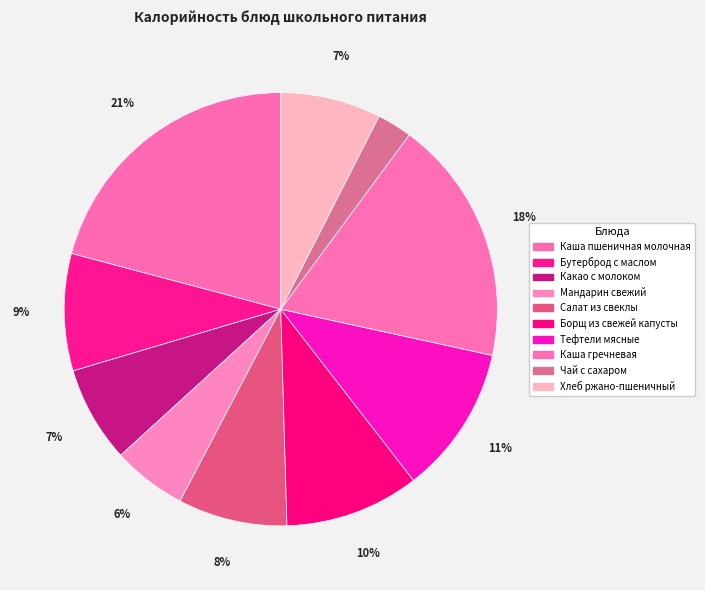

Approximately how many times larger is the value at Мандарин свежий compared to Каша гречневая?

0.3